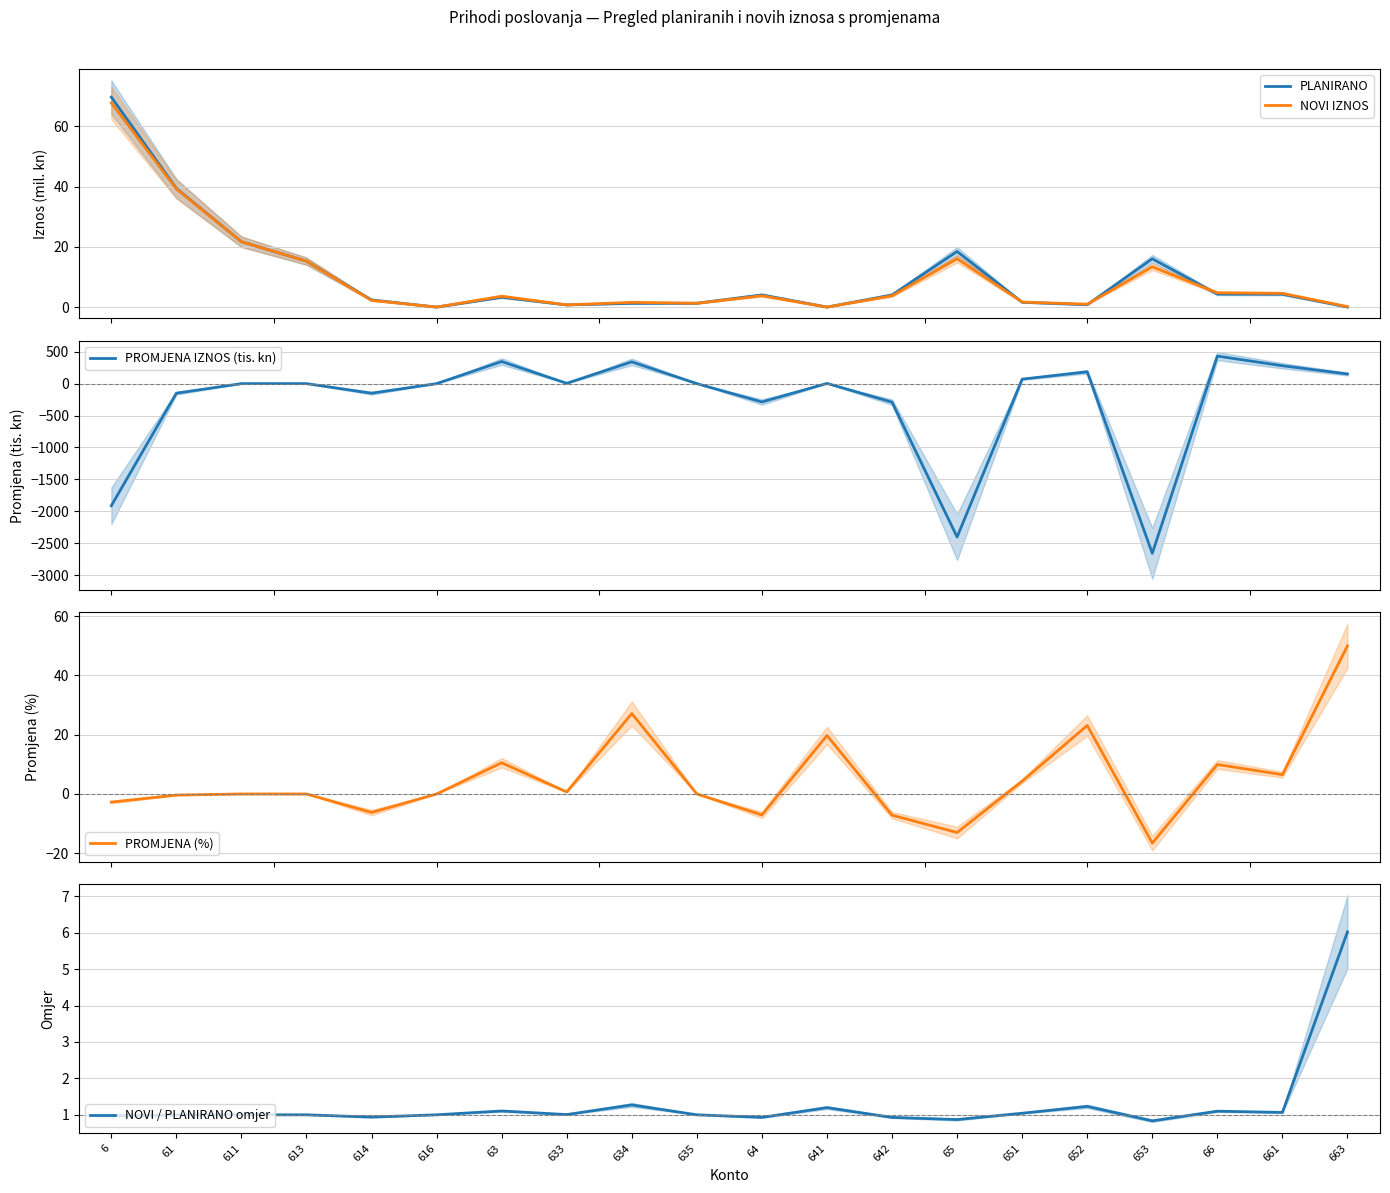

At which category is the sum across all series the highest?

66